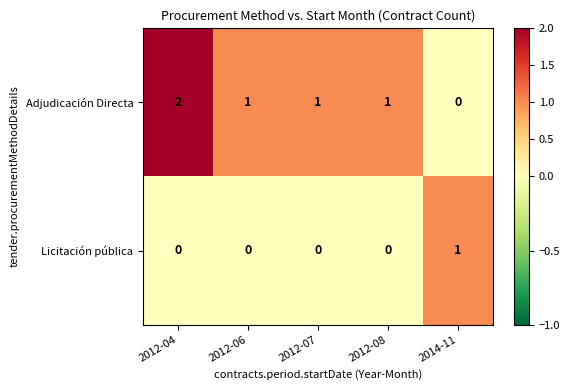

Which series has the largest range (max minus min)?

Adjudicación Directa